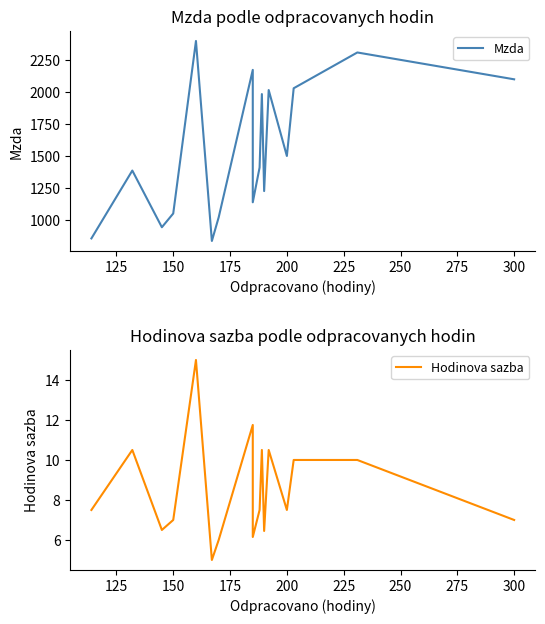

What is the difference between the maximum and minimum values in the Hodinova sazba series?

10.0